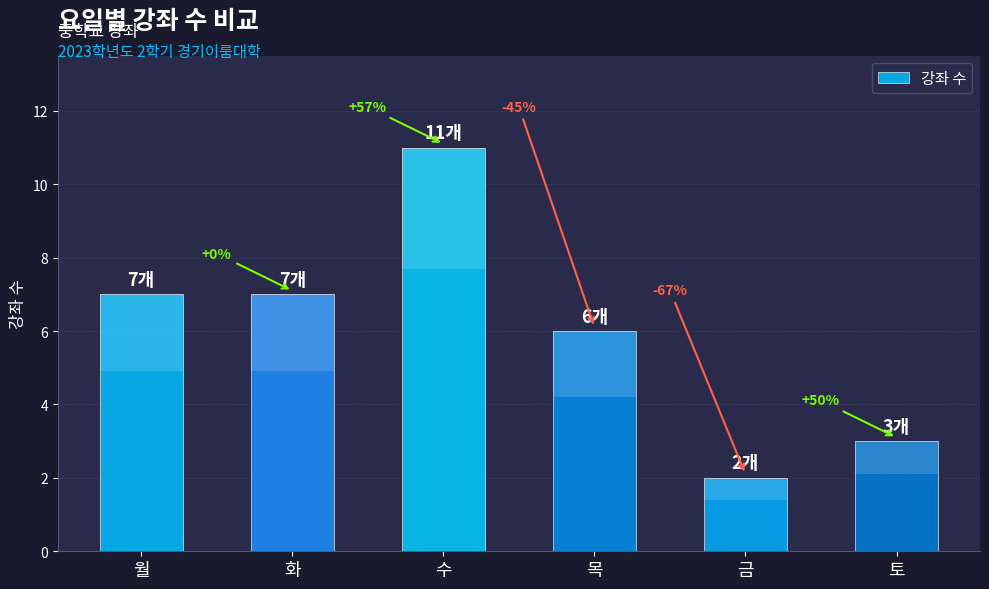

What is the greatest value displayed?

11